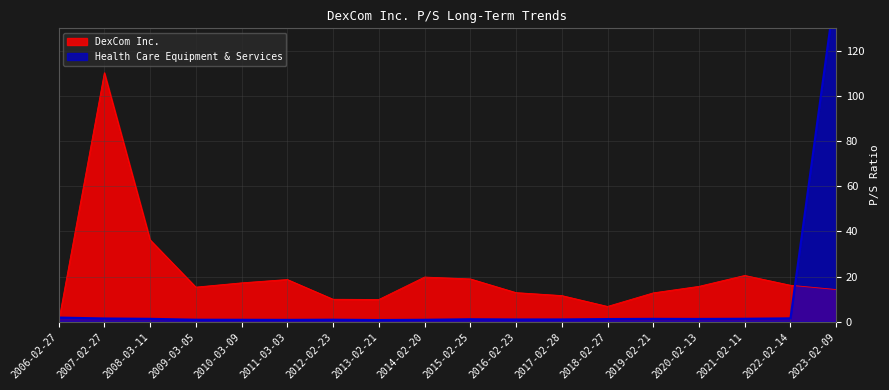

Is the value of DexCom Inc. at 2012-02-23 greater than the value of Health Care Equipment & Services at 2023-02-09?

No